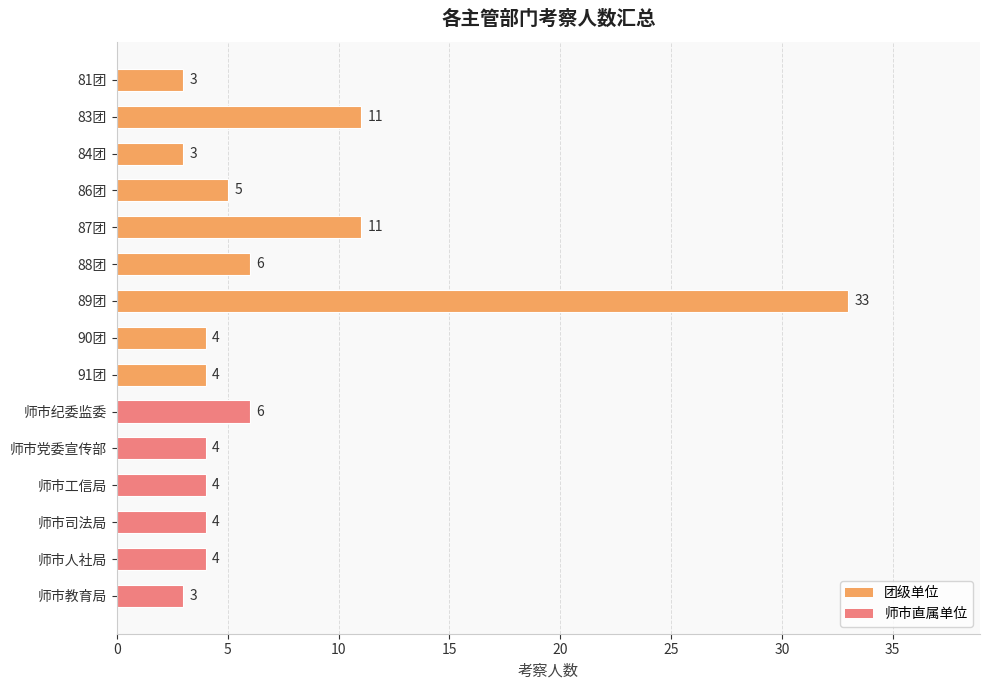

True or false: the data shows 2 at 师市司法局.

False